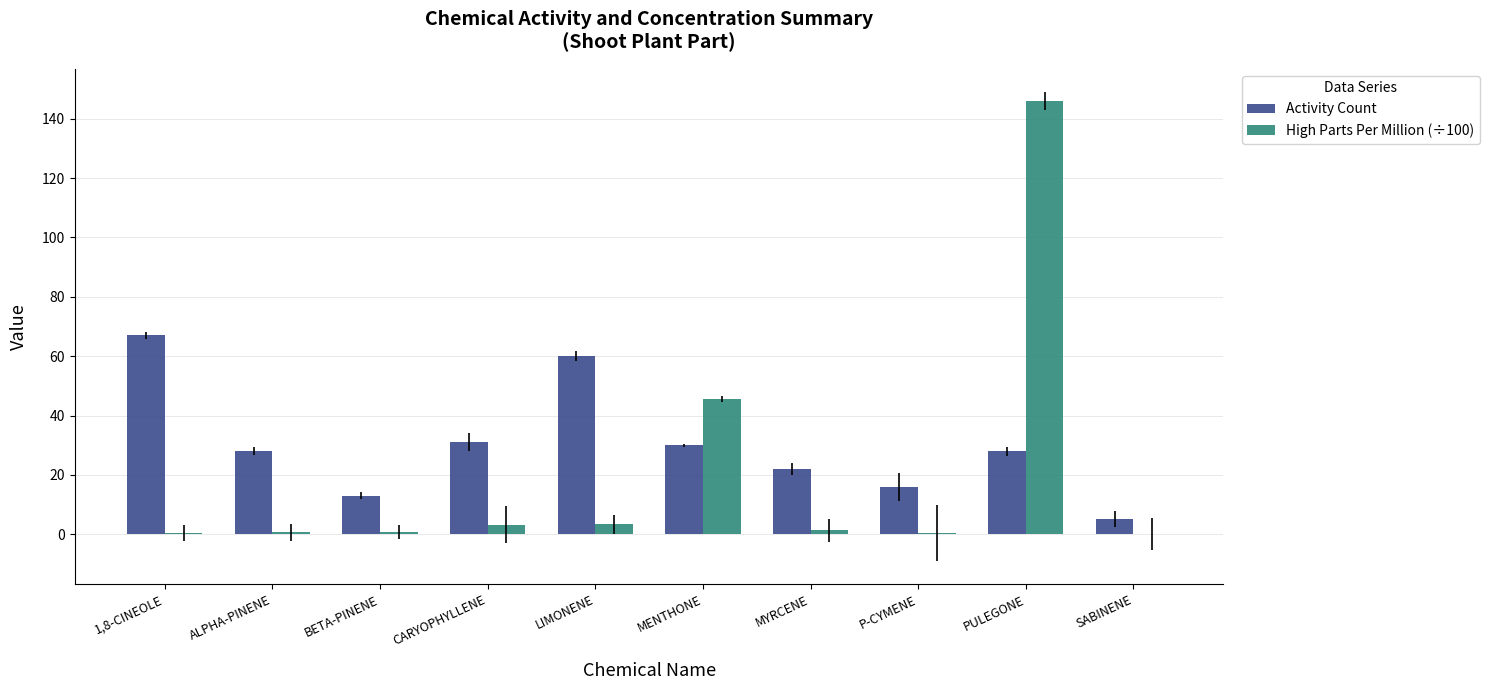

Is the value of High Parts Per Million (÷100) at P-CYMENE greater than the value of Activity Count at P-CYMENE?

No